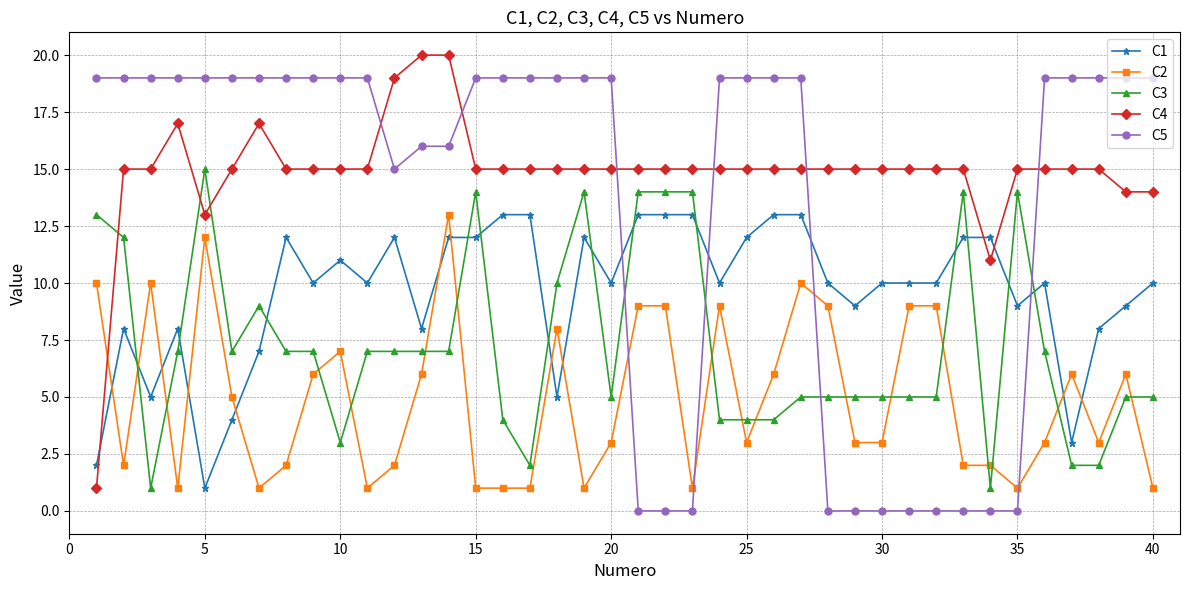

Which series has the largest total across all categories?

C4